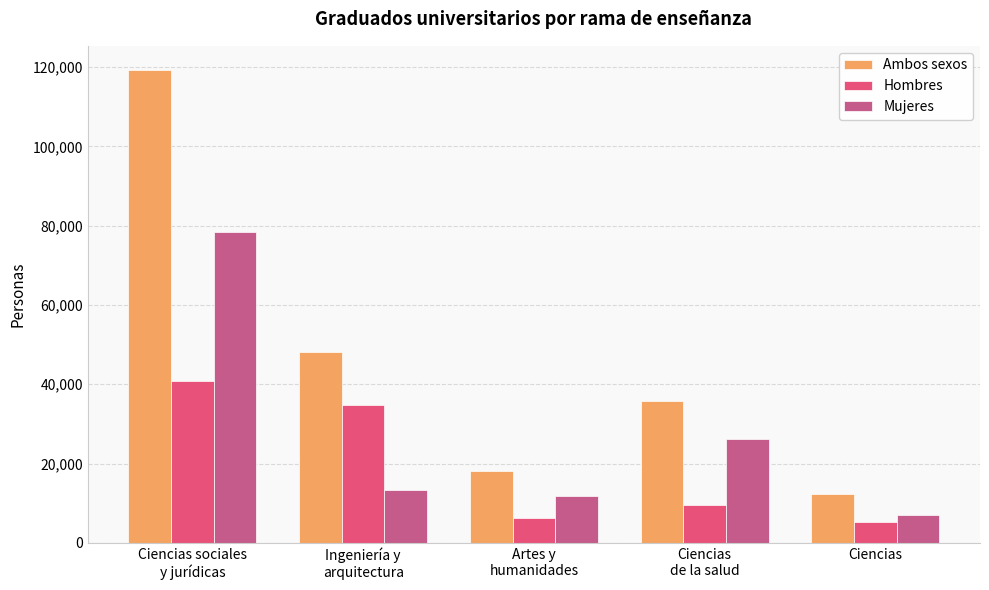

Reading right to left, extract all data points from this chart.

Ambos sexos: 12256	35665	18080	48229	119396
Hombres: 5252	9564	6306	34789	40946
Mujeres: 7004	26101	11774	13440	78450